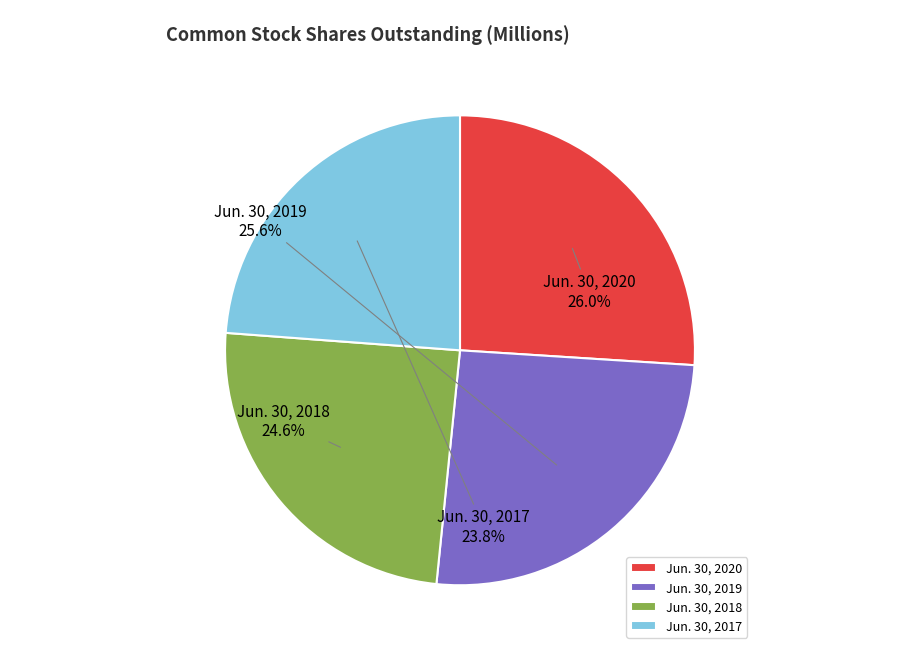

Which slice is the smallest?

Jun. 30, 2017